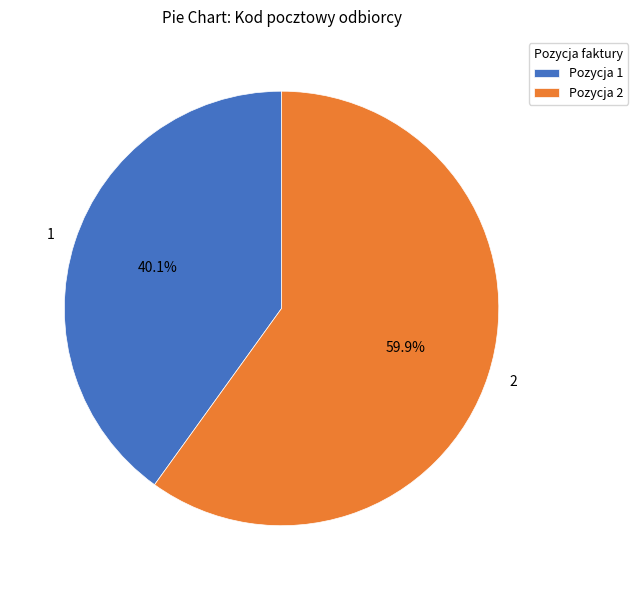

What percentage is the 1 slice, to the nearest percent?

40%